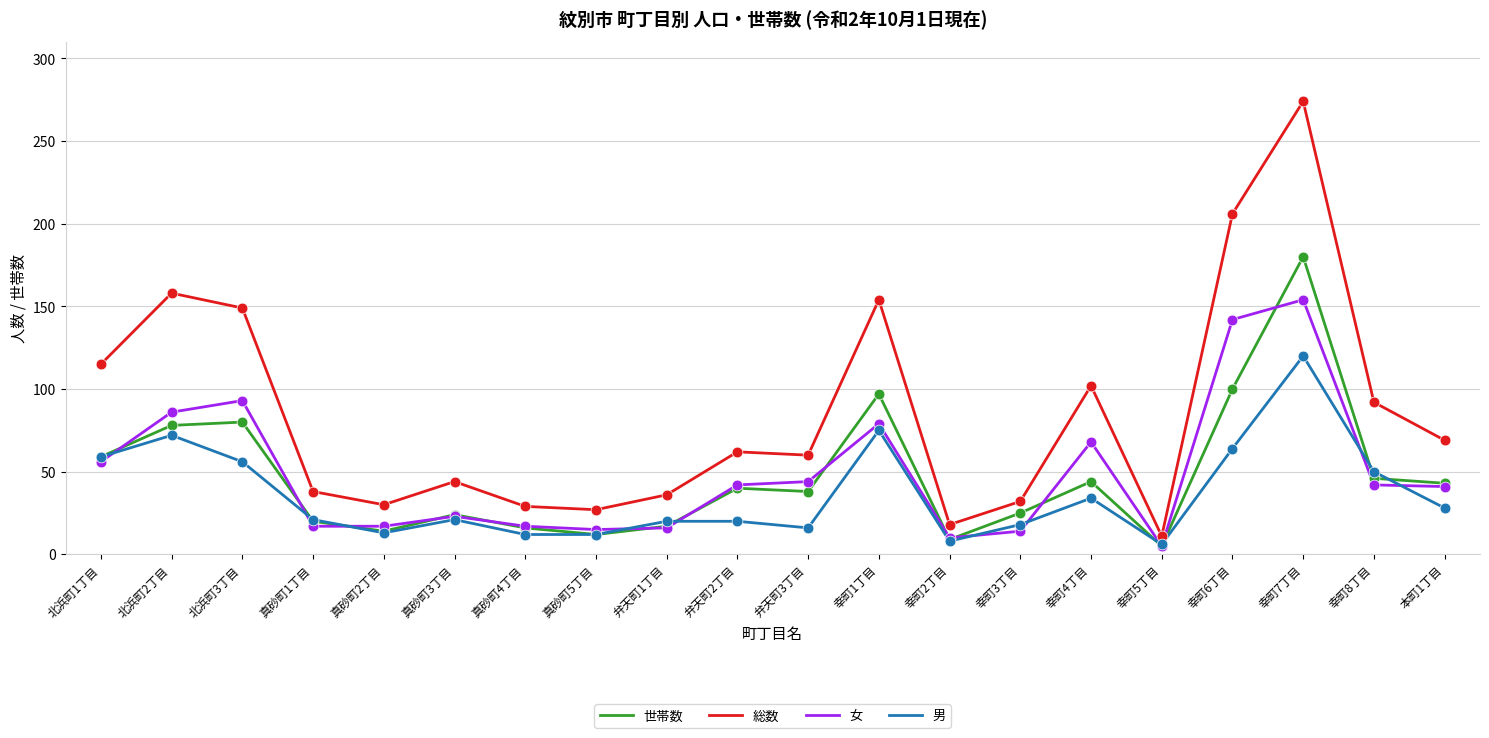

Which series has the largest range (max minus min)?

総数